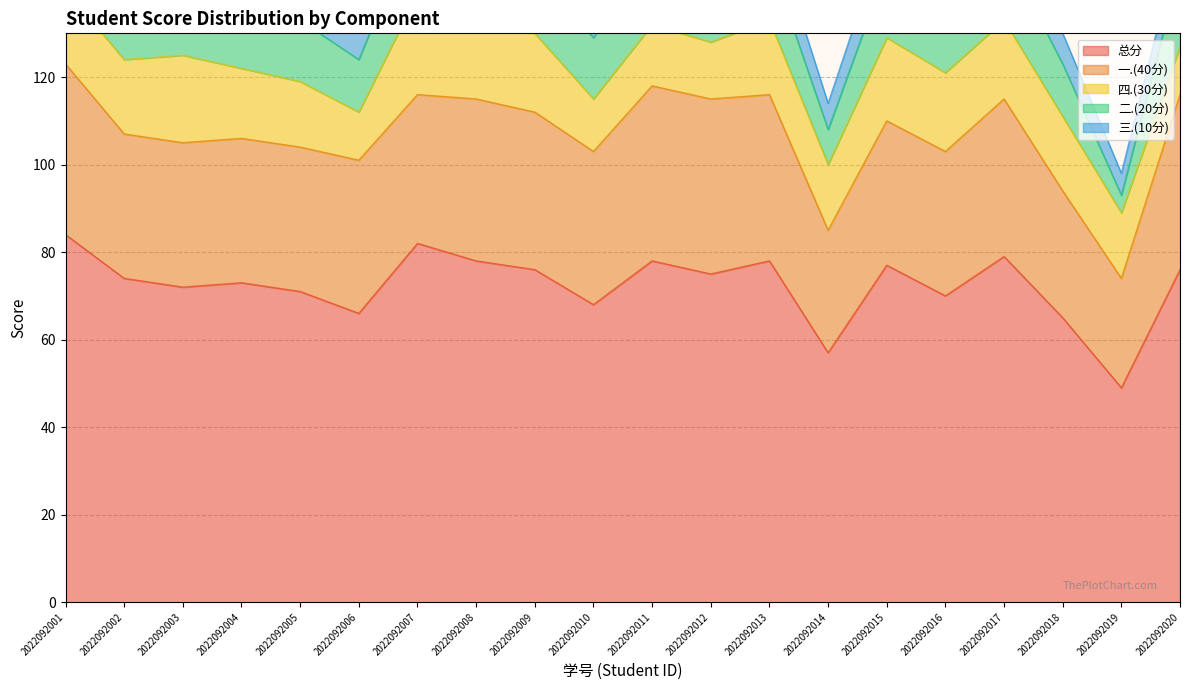

What is the total value across all series at 2022092008?

156